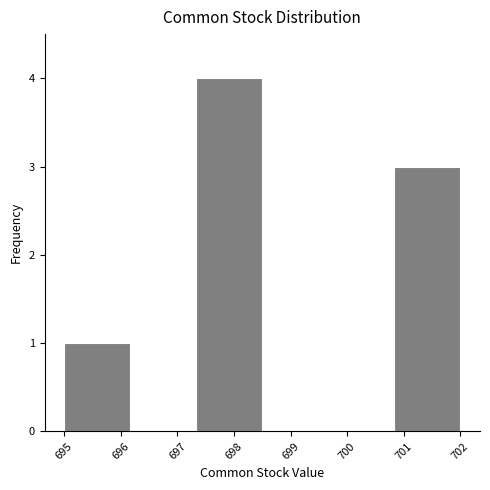

What is the height of the bar covering 695.0 to 696.2 on the x-axis? Neither the bar edges nor the heights are printed on the chart, so give them approximately, as read against the axes.

1